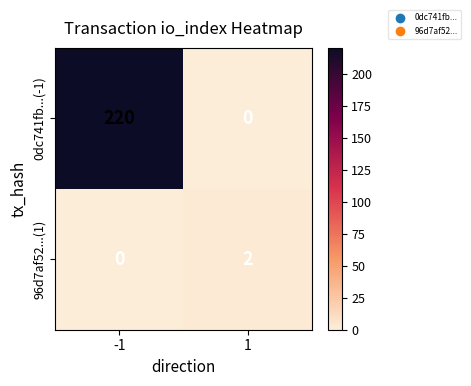

Which series has the largest total across all categories?

0dc741fb...(-1)